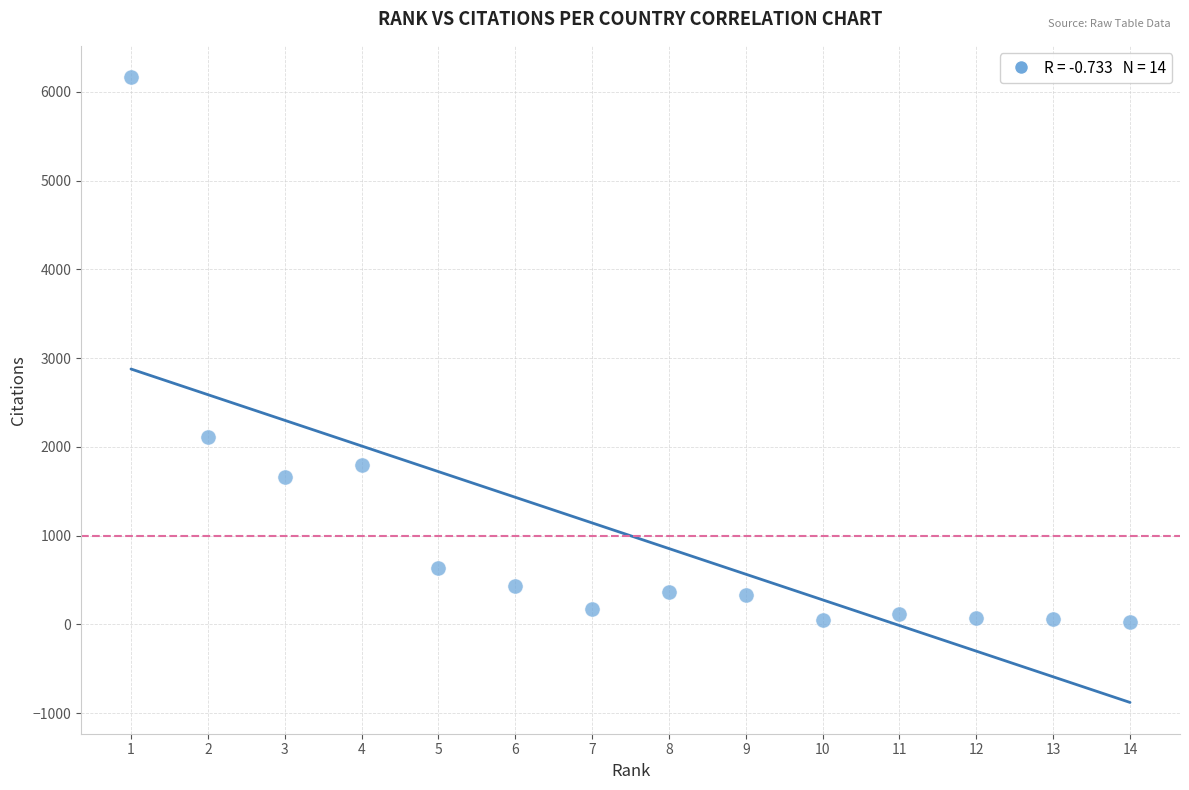

What Y value in the scatter plot is closest to 3098?

2109